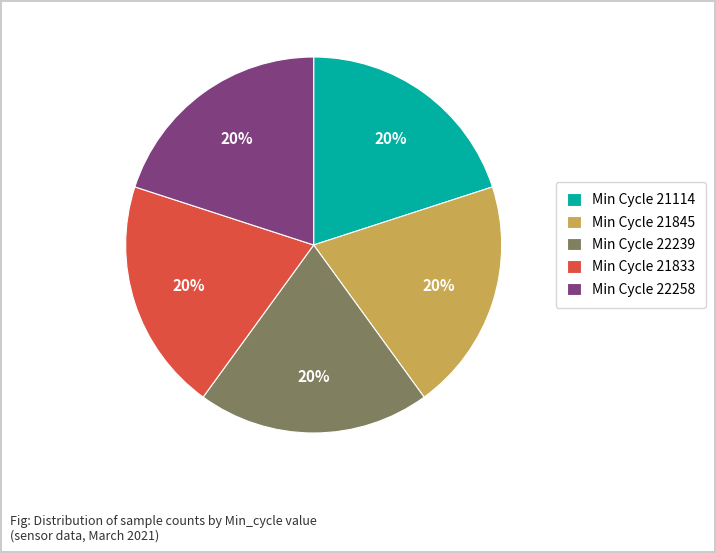

Is there any slice that represents more than half of the pie?

No